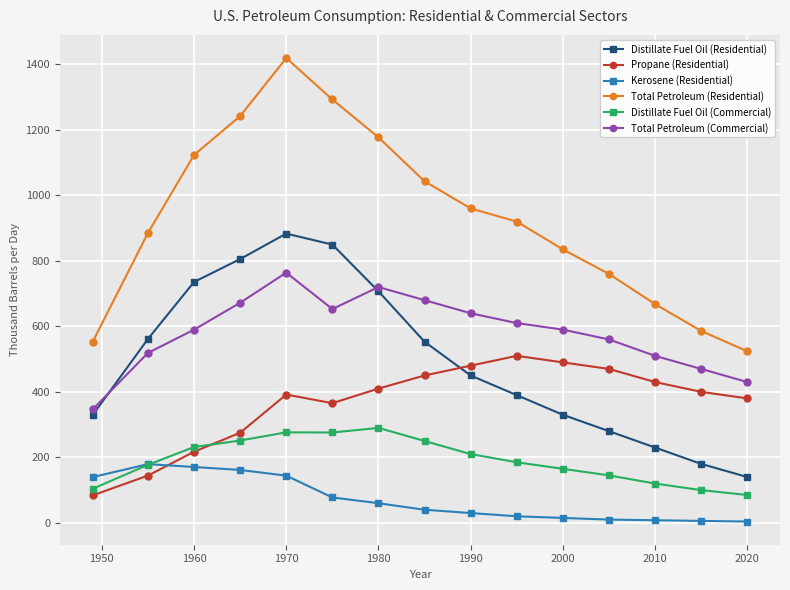

What is the highest value of the Distillate Fuel Oil (Commercial) series?

290.0